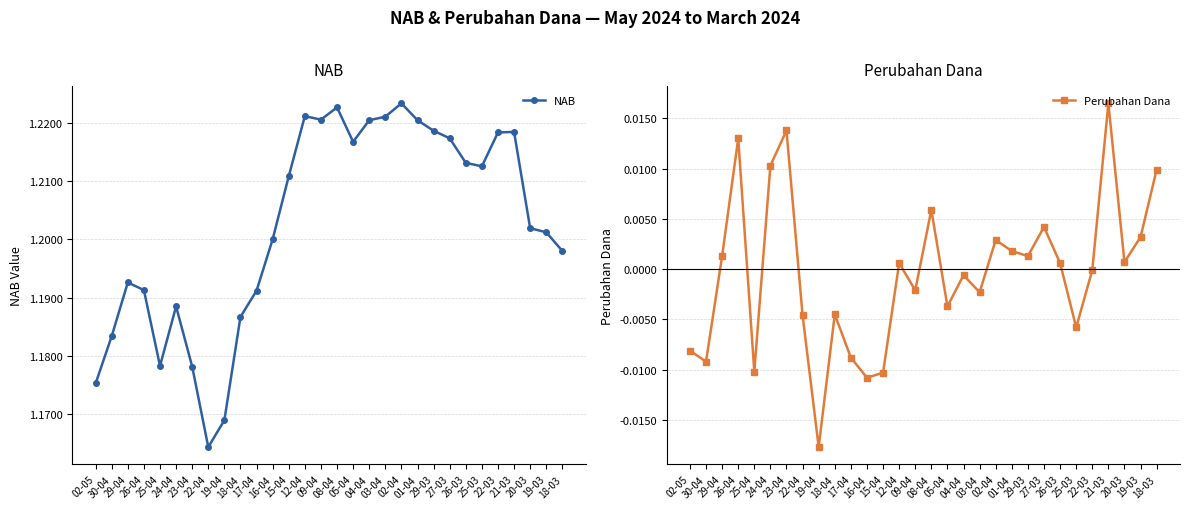

In NAB, how many points are lower than both neighbors (excluding endpoints)?

5